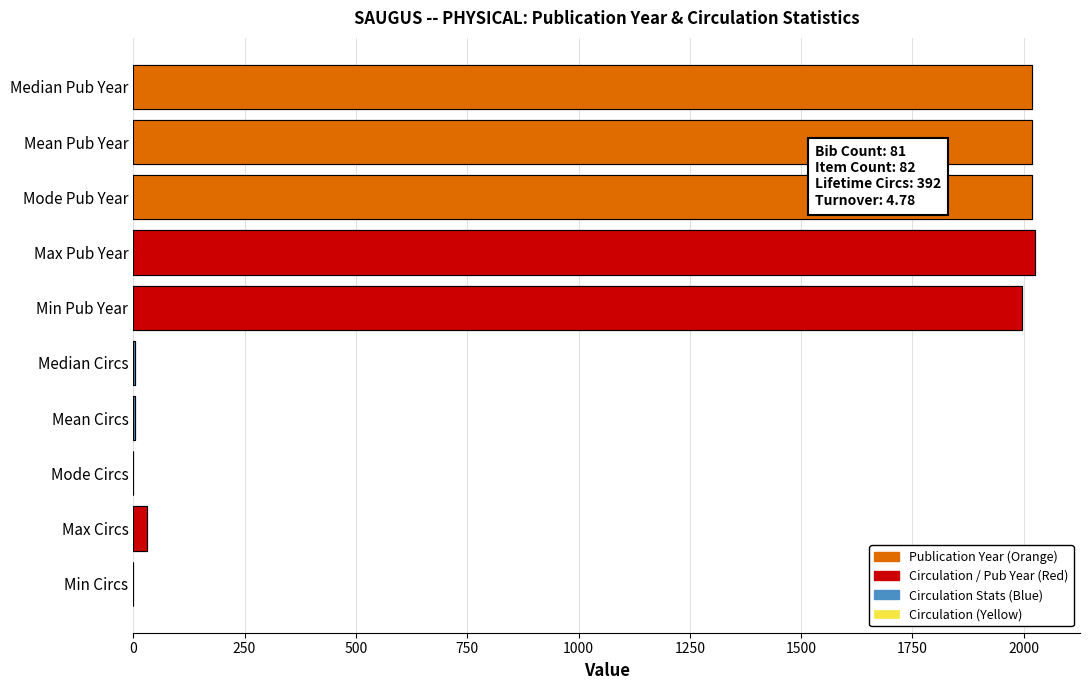

Which label corresponds to the largest value in the chart?

Max Pub Year